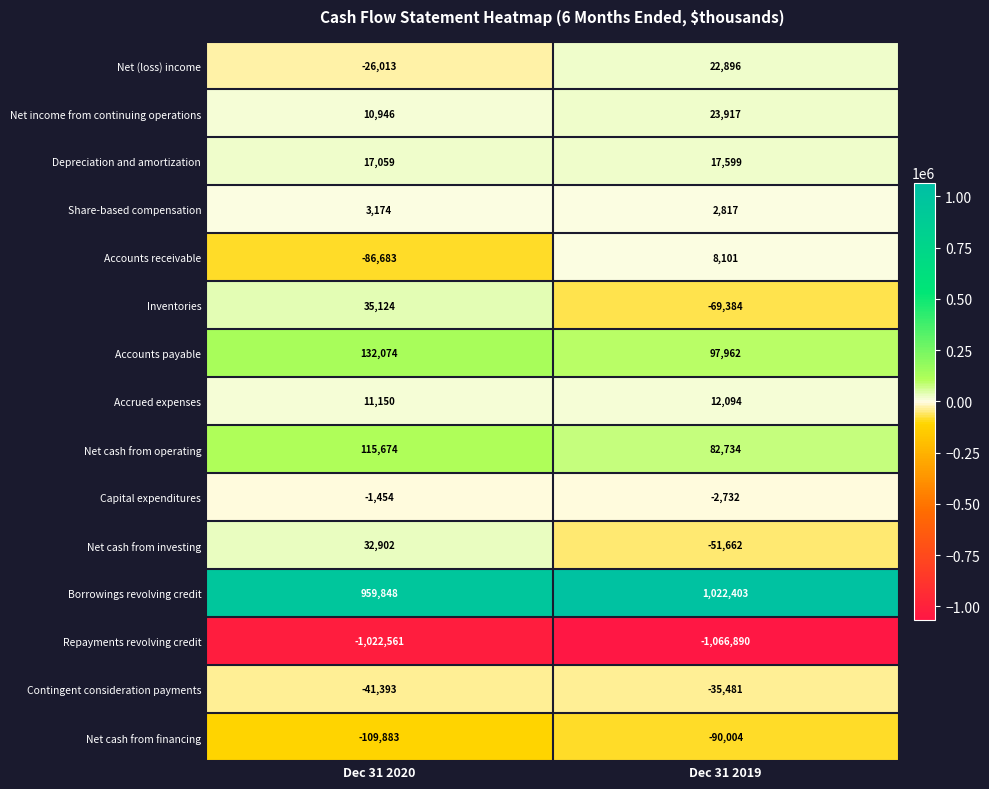

What is the difference between the Net (loss) income values at Dec 31 2019 and Dec 31 2020?

48909